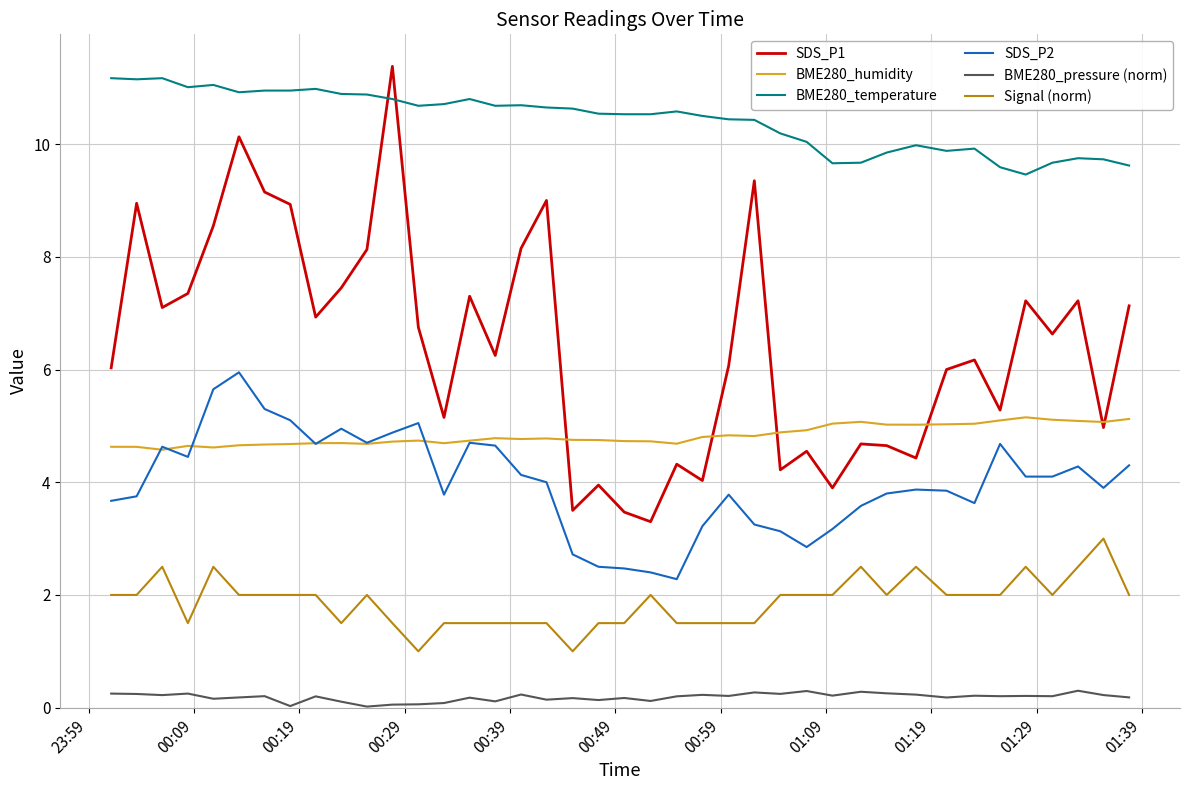

True or false: BME280_pressure (norm) and SDS_P1 intersect in this chart.

False